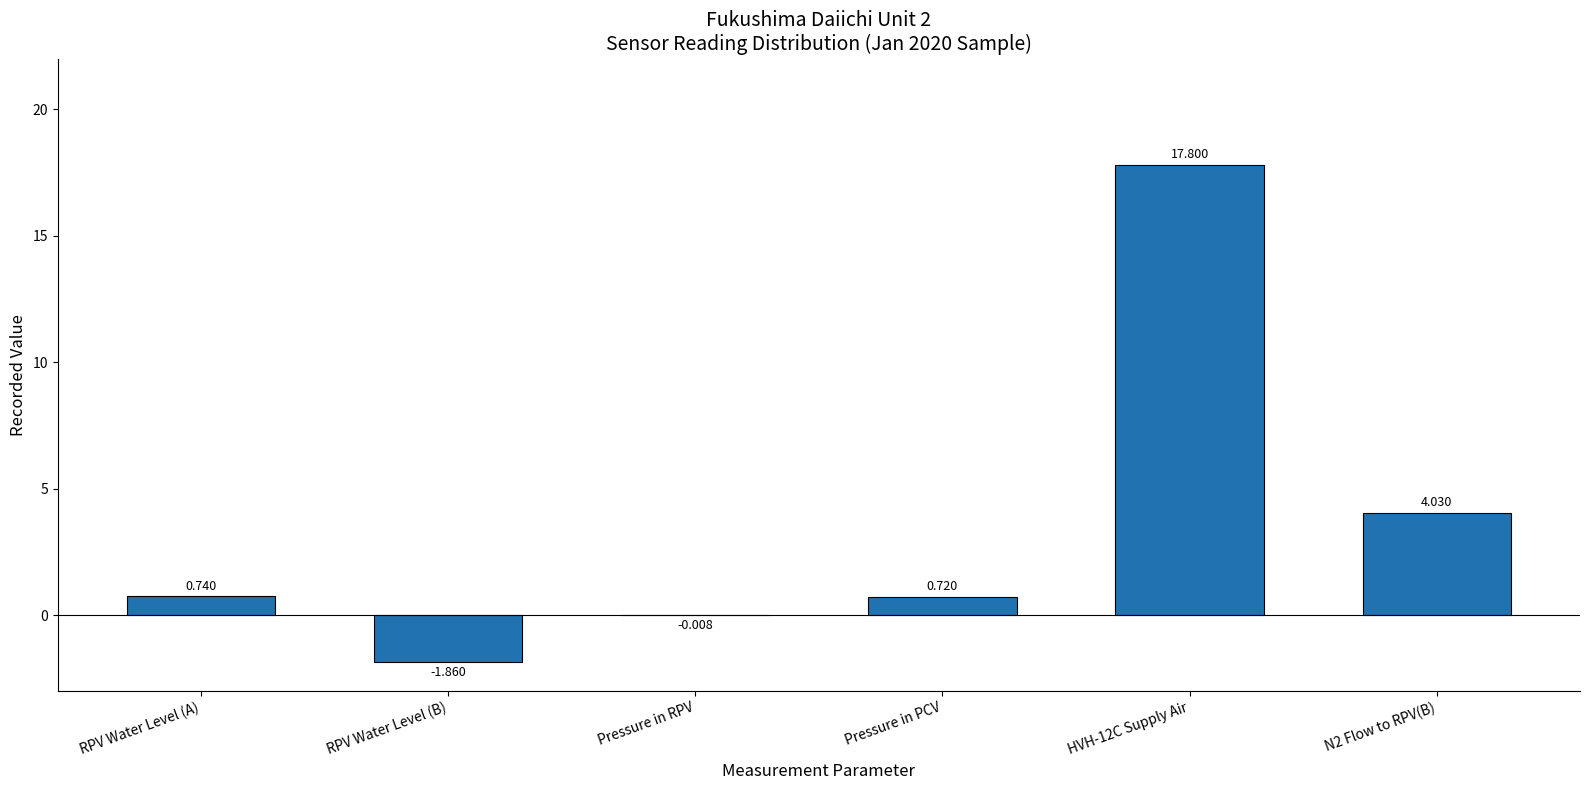

Which has a higher value, Pressure in PCV or RPV Water Level (B)?

Pressure in PCV